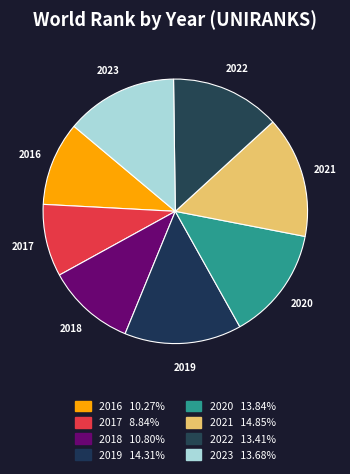

Which slice is the smallest?

2017